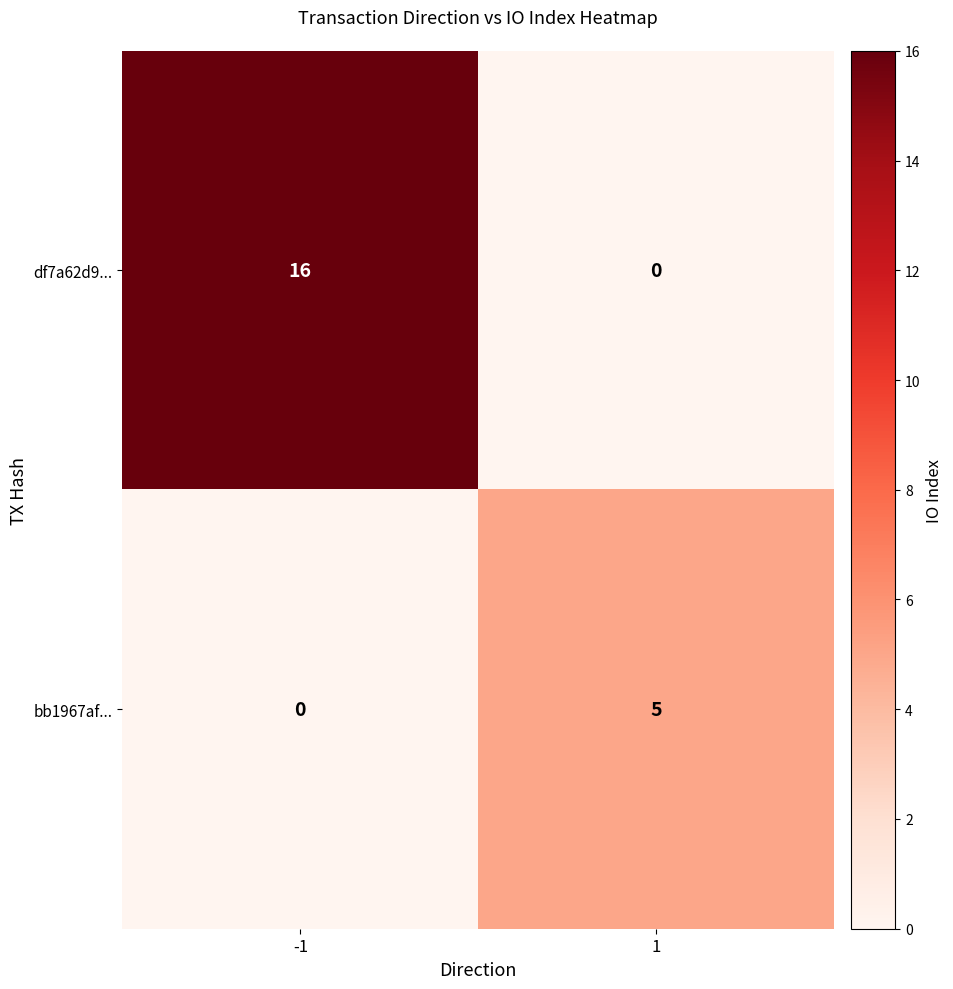

What is the total value across all series at -1?

16